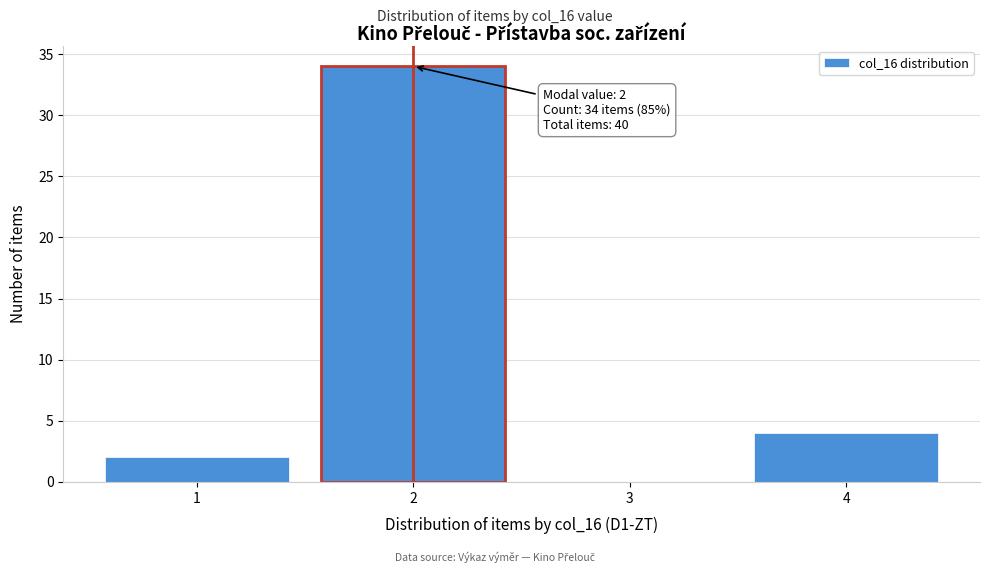

Which range on the x-axis has the tallest bar?

1.5 to 2.5